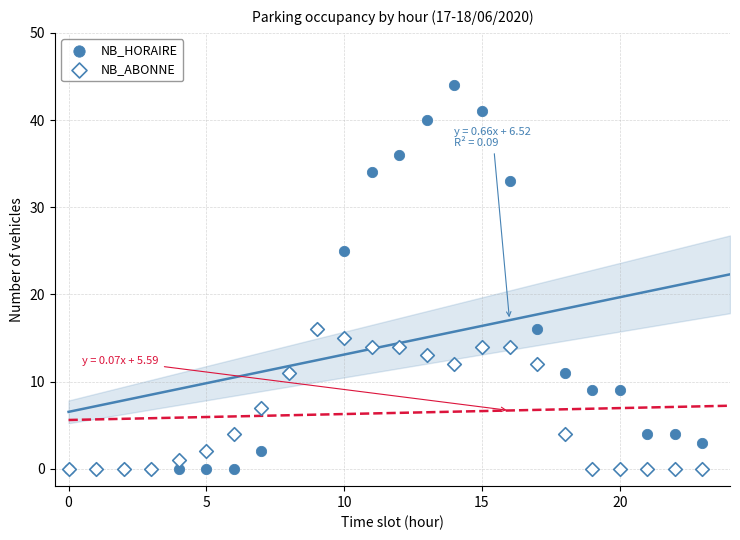

In the NB_HORAIRE series, what Y value is closest to 22?

25